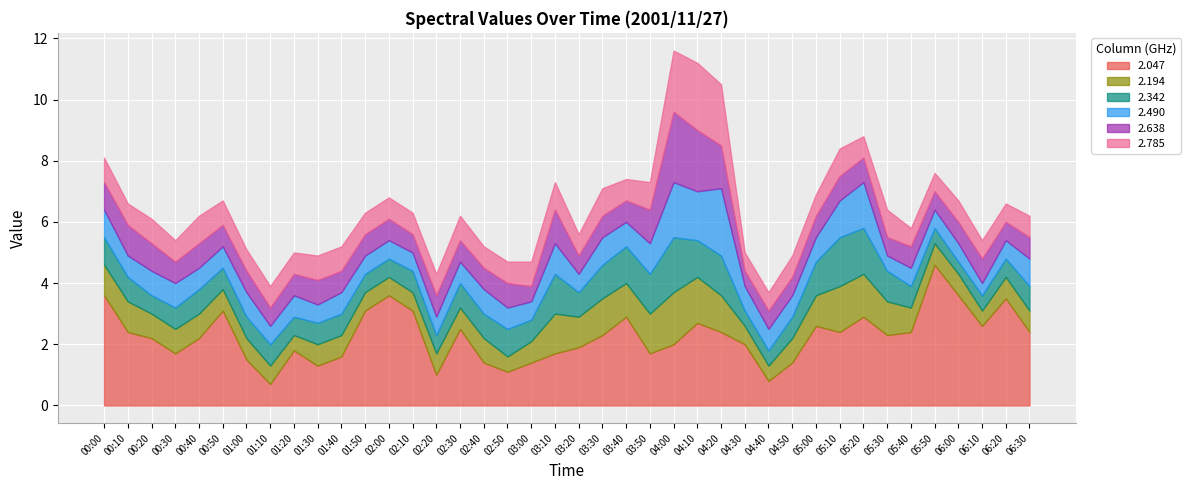

What are all the series names shown in the legend?

2.047, 2.194, 2.342, 2.490, 2.638, 2.785